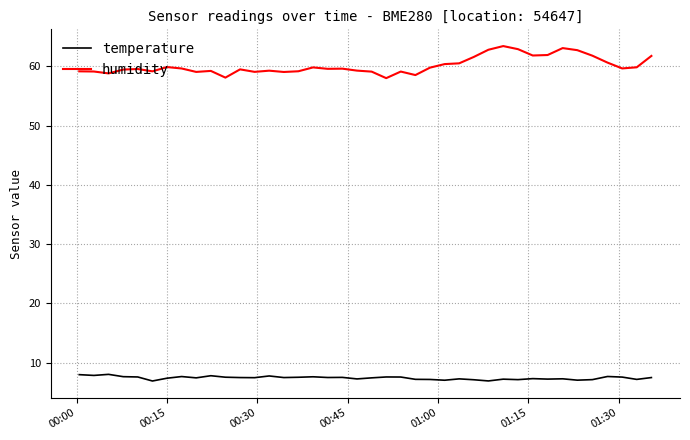

What is the difference between the maximum and minimum values in the humidity series?

5.4